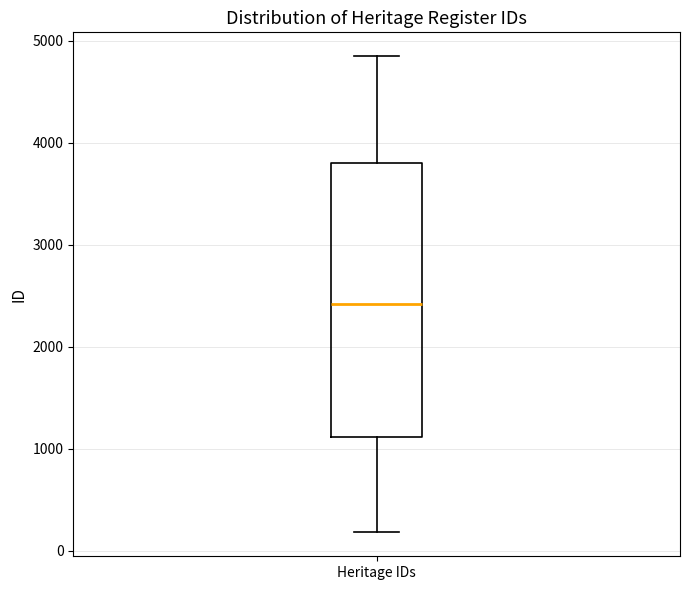

Transcribe this box plot: give where the median line is, the range the box spans, and where the two whiskers end, as read against the y-axis. The values are not printed on the chart, so give them approximately, as read against the axis.

median 2400, box 1100 to 3800, whiskers 200 to 4800